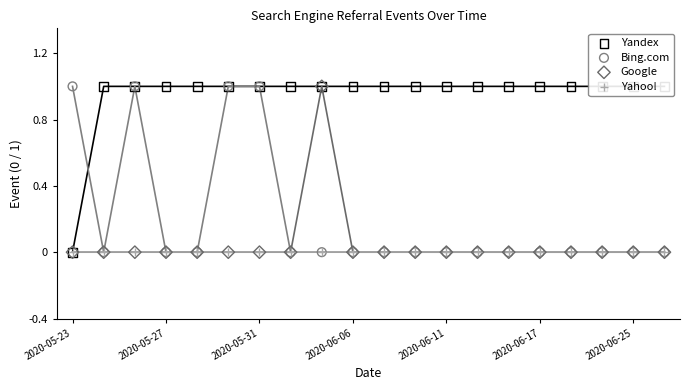

Is the value of Google at 19 greater than the value of Yandex at 11?

No